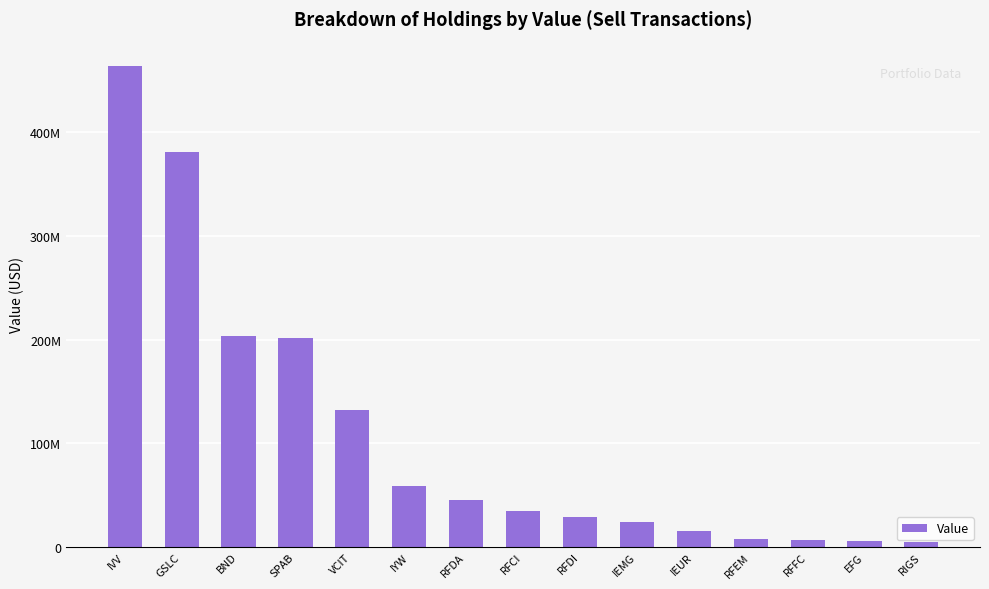

Between RIGS and GSLC, which is larger?

GSLC